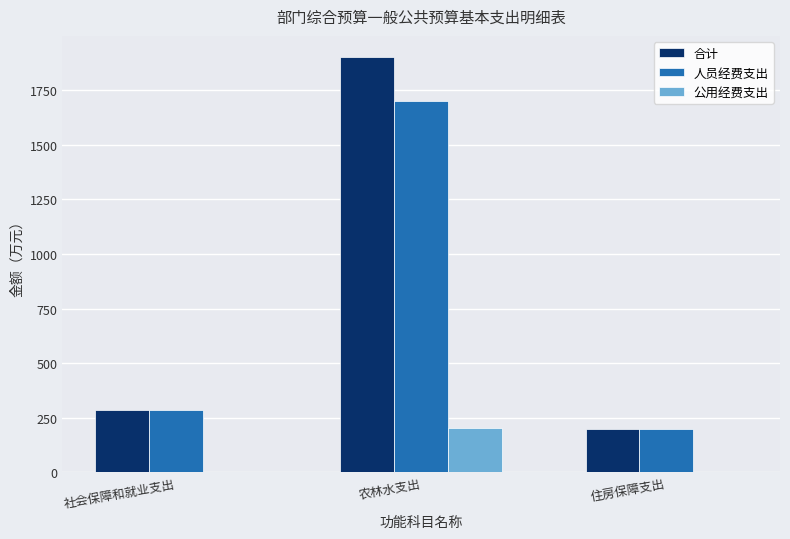

How many groups of bars are there?

3